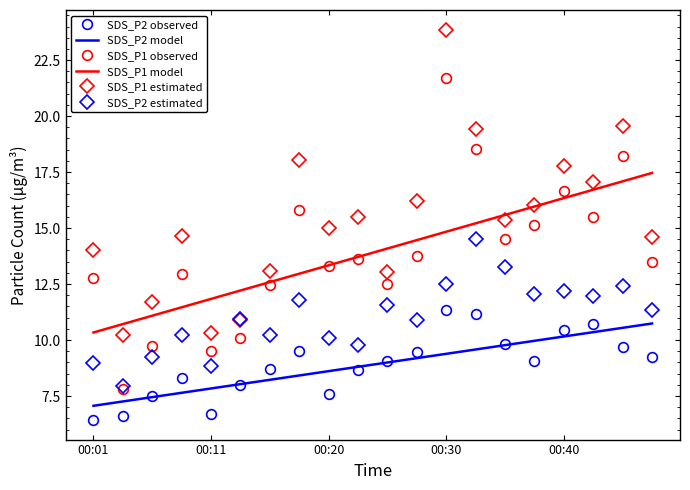

Which series has the largest total across all categories?

SDS_P1 estimated